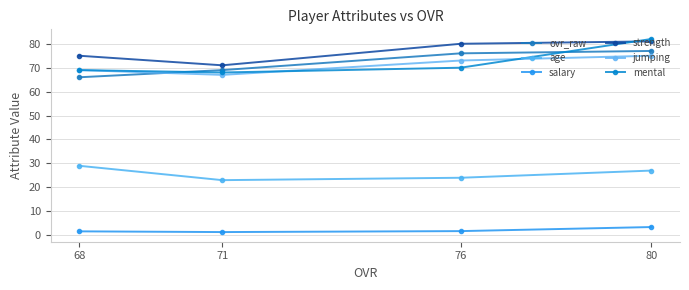

What is the sum of the age values at 71 and 76?

47.0